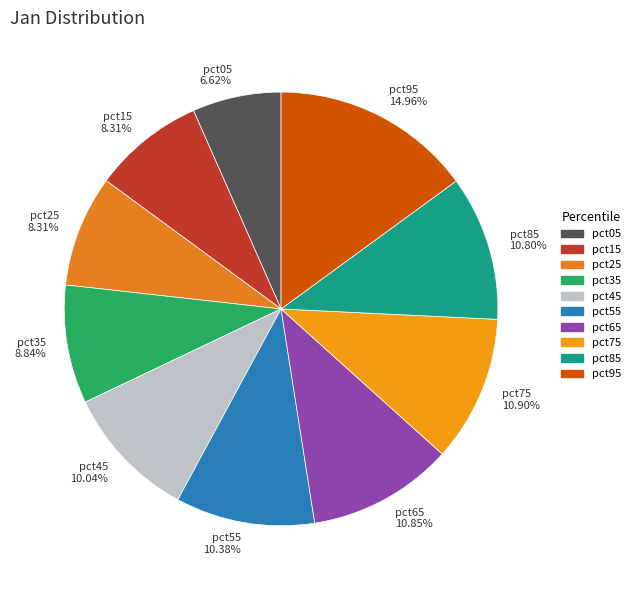

Which has a higher value, pct25 or pct85?

pct85